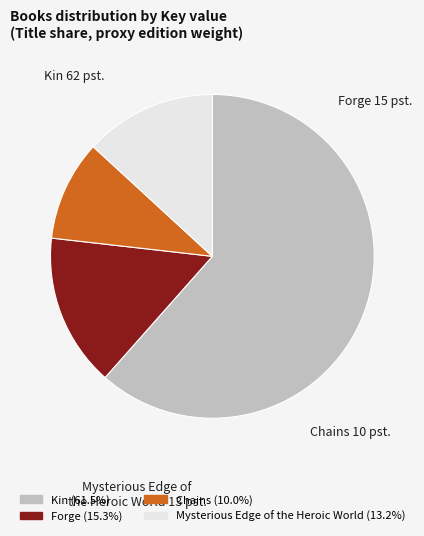

How many segments does this pie chart have?

4